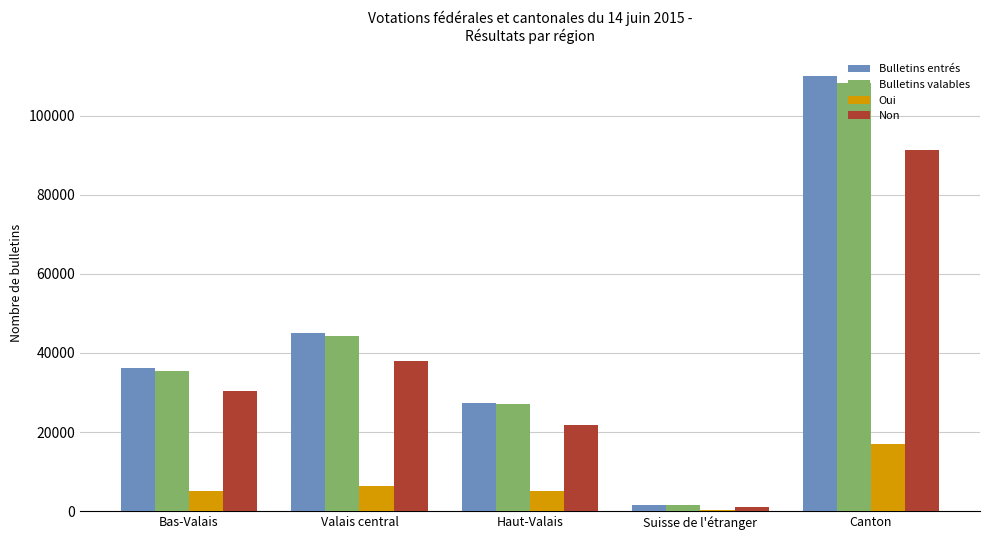

What is the sum of the Oui values at Canton and Suisse de l'étranger?

17324